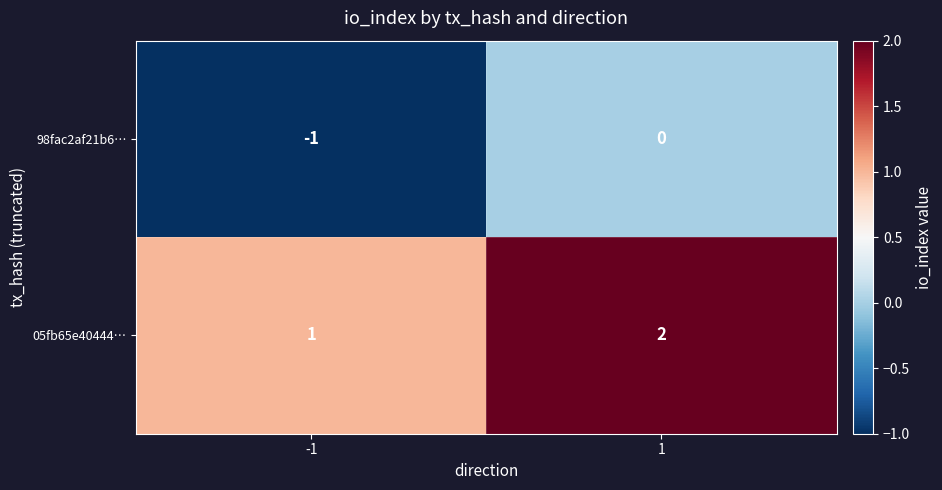

Is it true that 05fb65e40444… equals 3 at 1?

False